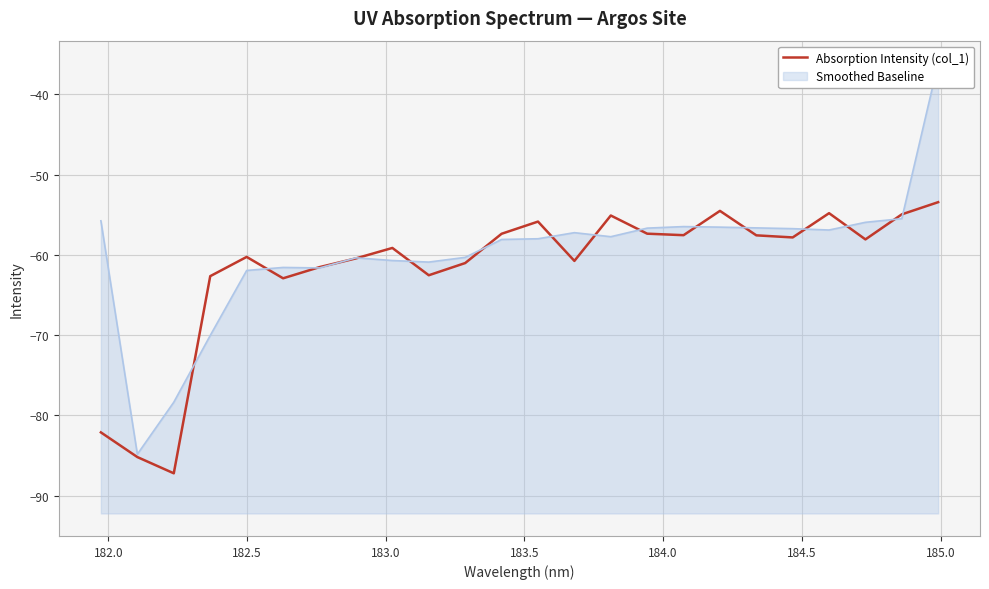

What is the maximum value shown in the chart?

-53.4